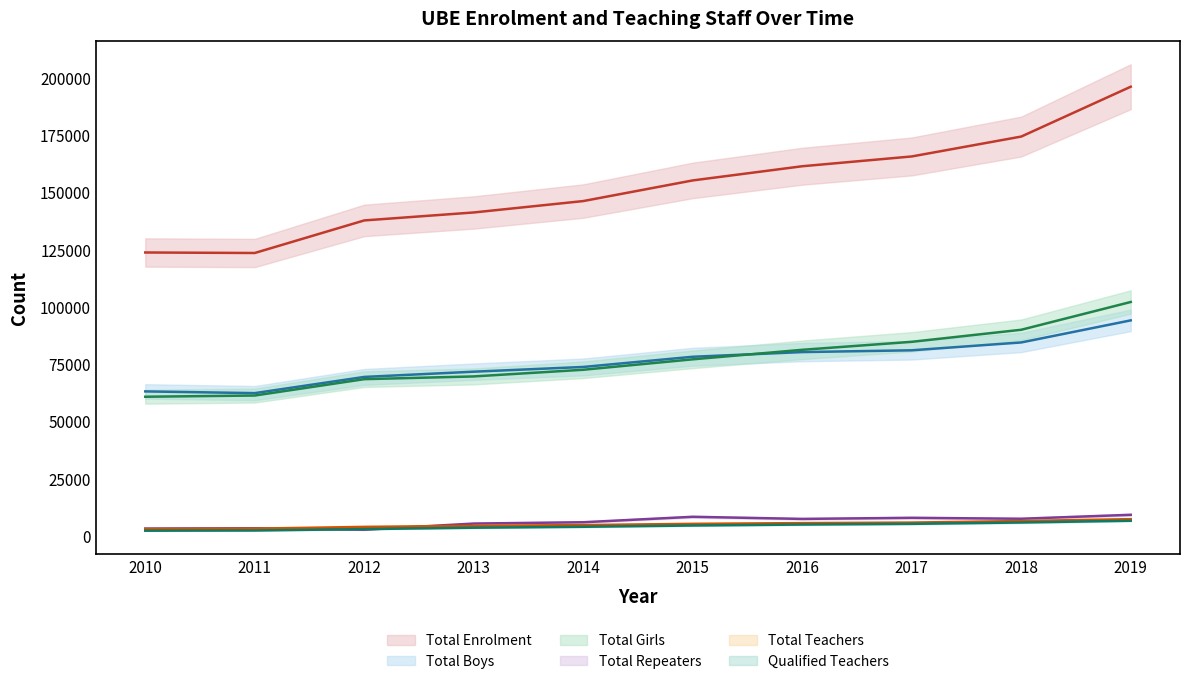

What is the average value of the Total Girls series?

76692